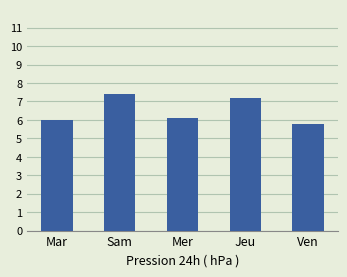

How many bars are there in total?

5